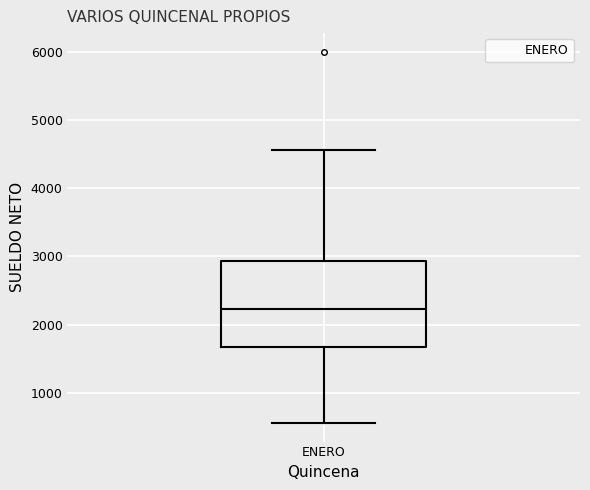

Where is the lower edge of the box for ENERO on the y-axis? The values are not printed on the chart, so give them approximately, as read against the axis.

1700